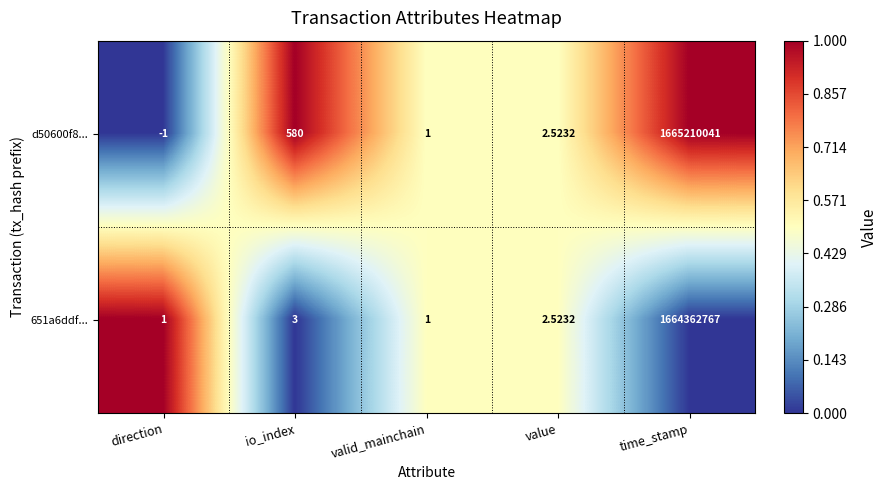

Where is d50600f8... nearest to the value 832605020?

io_index